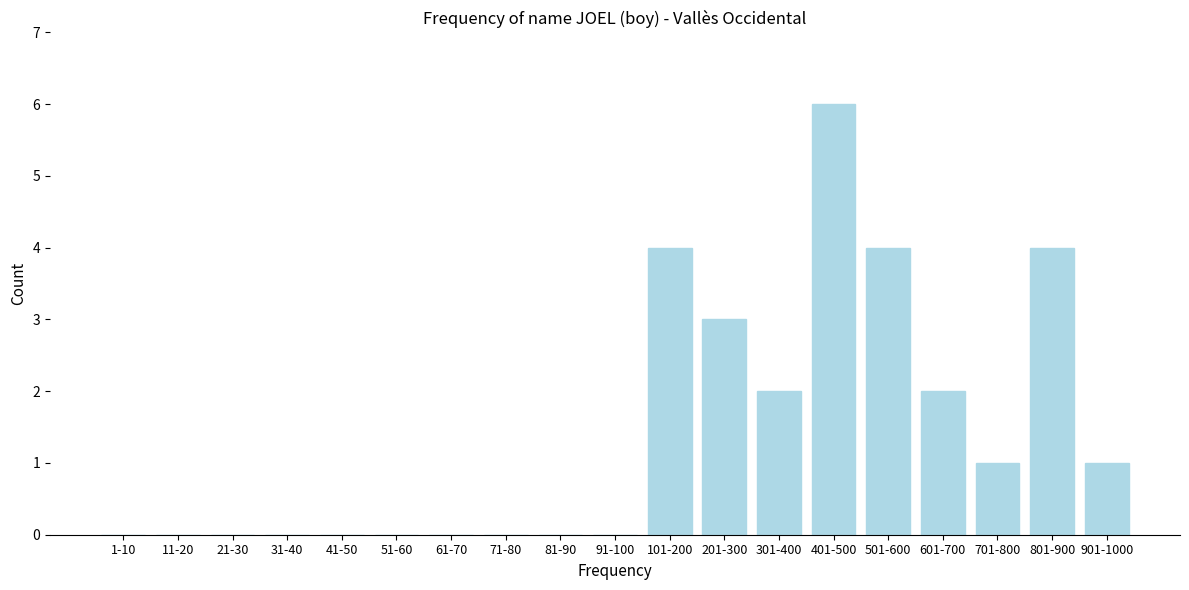

Reading left to right, extract all data points from this chart.

1-10=0	11-20=0	21-30=0	31-40=0	41-50=0	51-60=0	61-70=0	71-80=0	81-90=0	91-100=0	101-200=4	201-300=3	301-400=2	401-500=6	501-600=4	601-700=2	701-800=1	801-900=4	901-1000=1